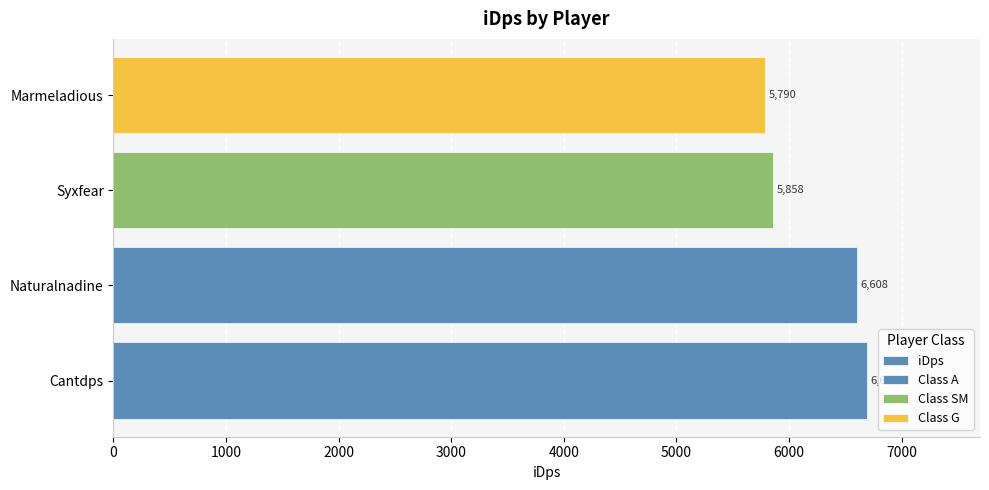

Reading right to left, what are all the values shown in this chart?

5790.4	5858.3	6608.4	6693.1